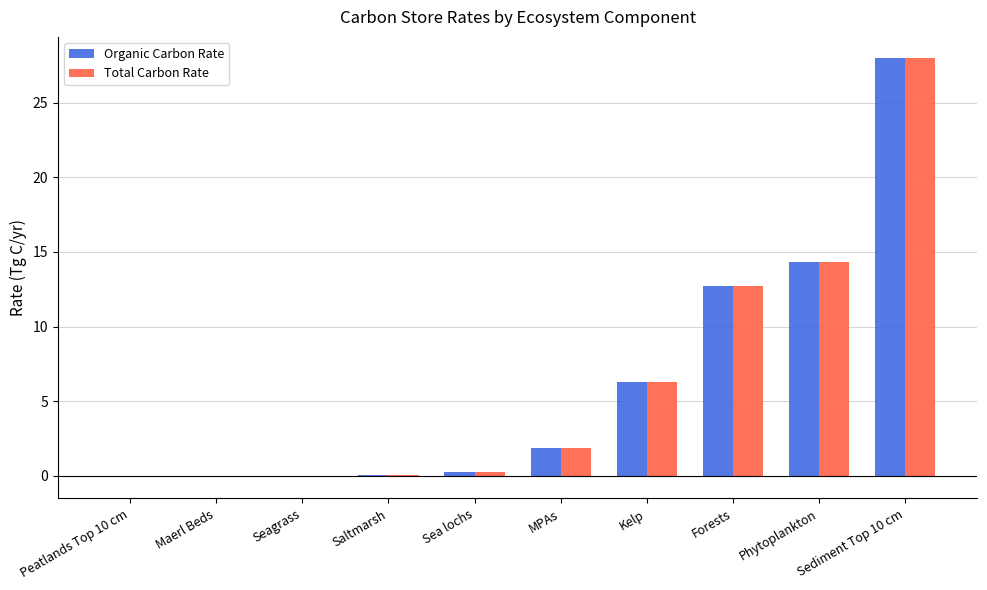

The value of Total Carbon Rate at Sediment Top 10 cm is 28.0. True or false?

True